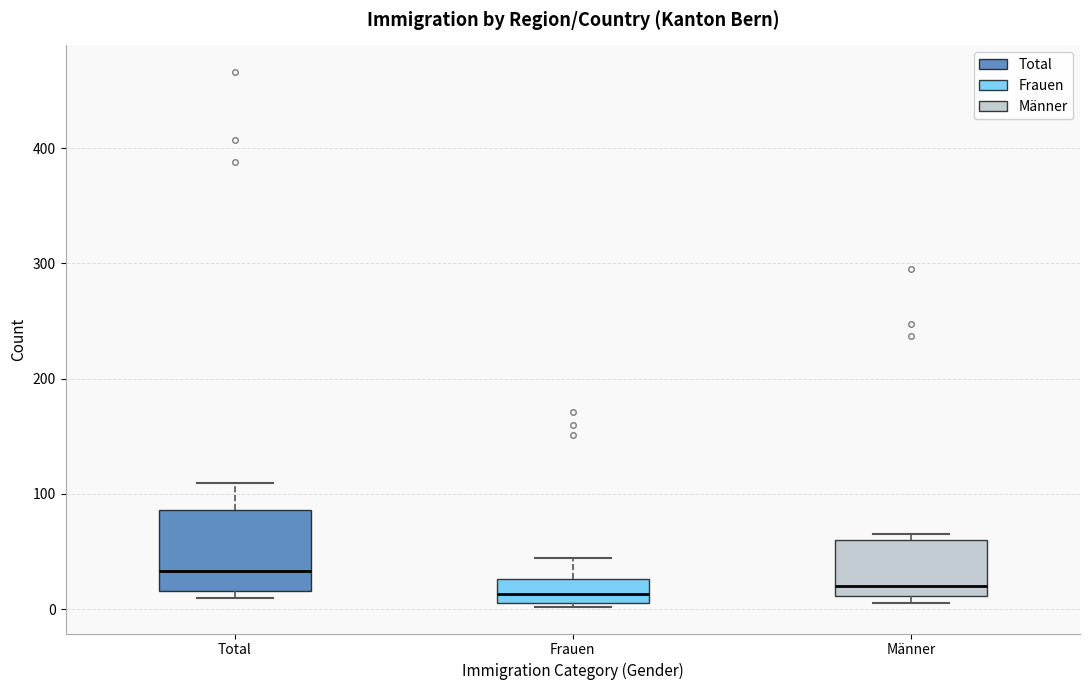

Reading left to right, transcribe this box plot: for each box, give where its median line is, the range the box spans, and where its two whiskers end, as read against the y-axis. The values are not printed on the chart, so give them approximately, as read against the axis.

Total: median 30, box 20 to 90, whiskers 10 to 110
Frauen: median 10 (inside the box), box 10 to 30, whiskers 0 to 40
Männer: median 20, box 10 to 60, whiskers 10 (just below the box's lower edge) to 70